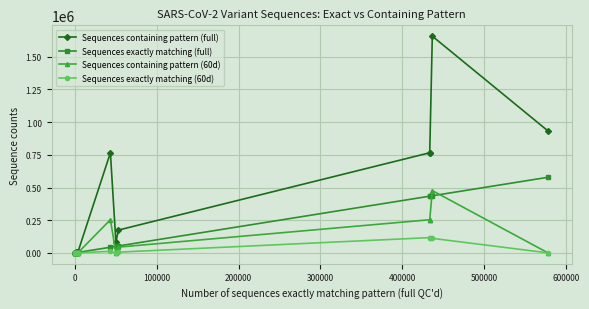

How many values in the Sequences exactly matching (60d) series exceed 86?

6